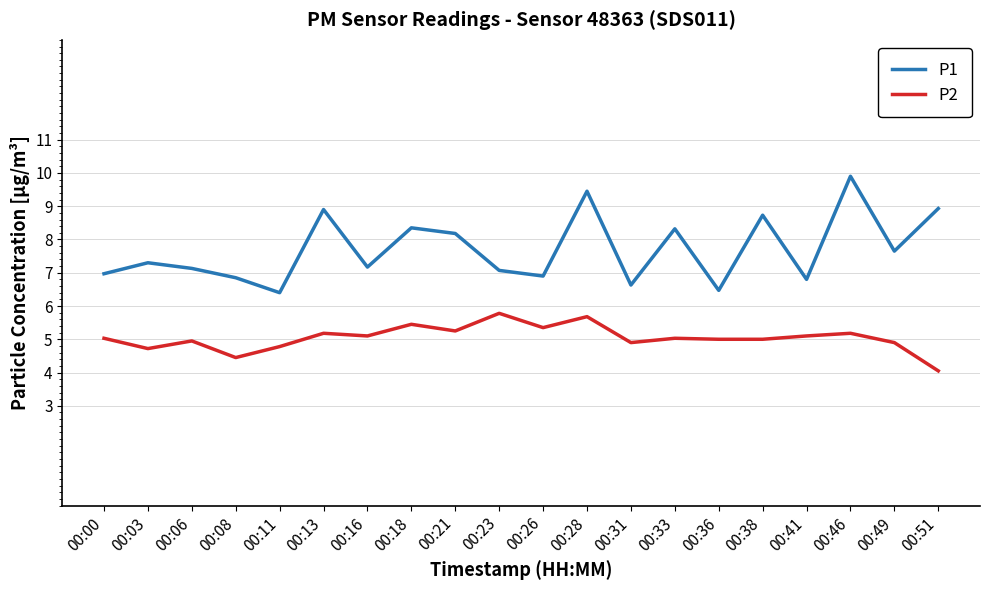

Which series changed the most between 00:28 and 00:41?

P1